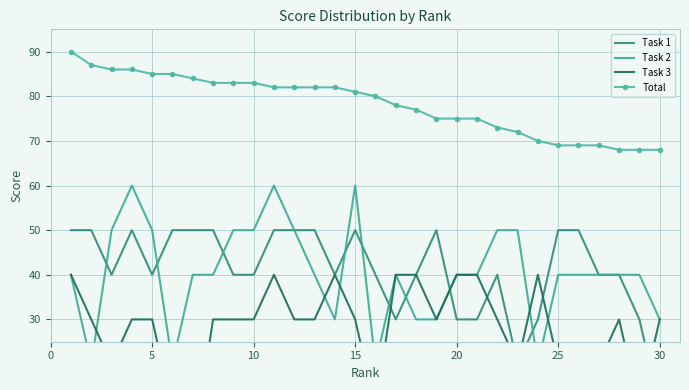

The Total series shows 42 at 25. True or false?

False